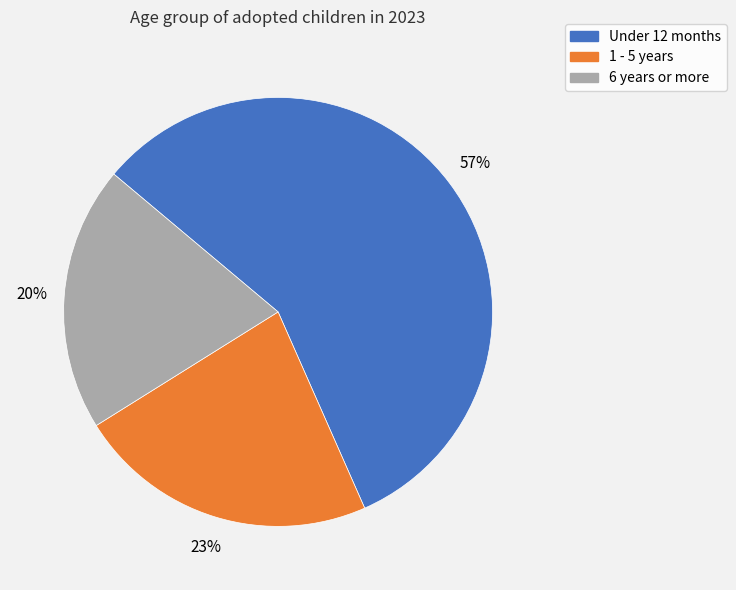

Is it true that 1 - 5 years is 35% of the pie?

False